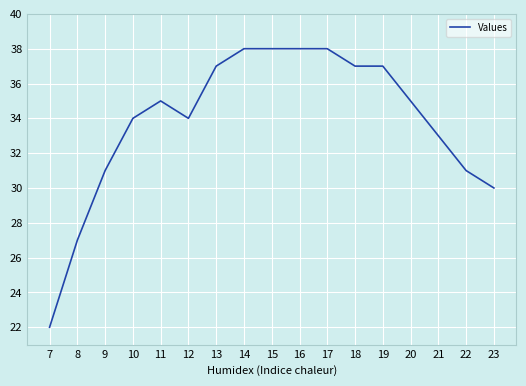

The value at 10 is 34. True or false?

True